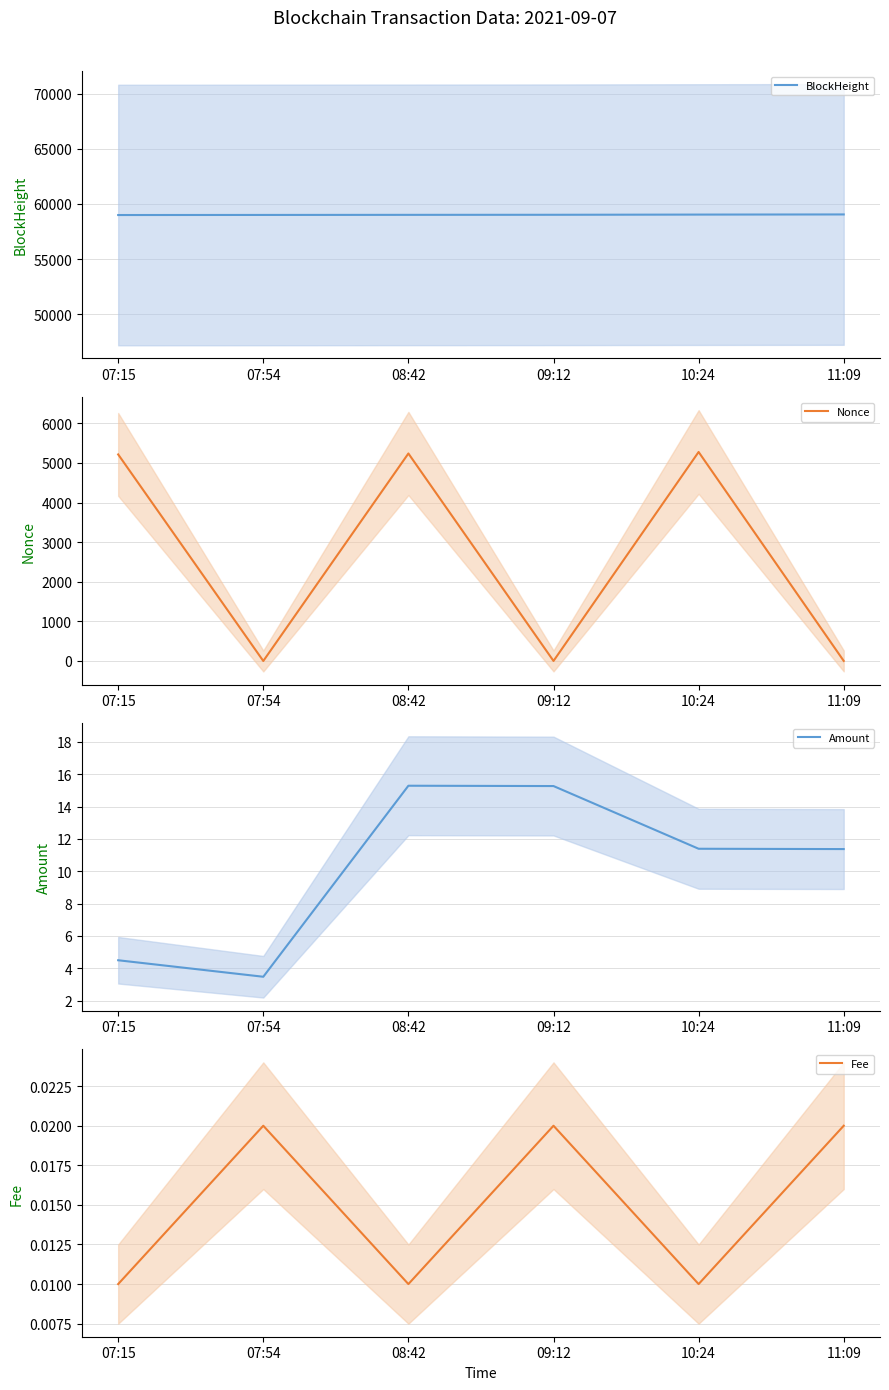

Reading left to right, extract all data points from this chart.

BlockHeight: 07:15=58994.0	07:54=59002.0	08:42=59010.0	09:12=59016.0	10:24=59034.0	11:09=59047.0
Nonce: 07:15=5215.0	07:54=0.0	08:42=5239.0	09:12=1.0	10:24=5277.0	11:09=2.0
Amount: 07:15=4.5	07:54=3.5	08:42=15.3	09:12=15.3	10:24=11.4	11:09=11.4
Fee: 07:15=0.0	07:54=0.0	08:42=0.0	09:12=0.0	10:24=0.0	11:09=0.0